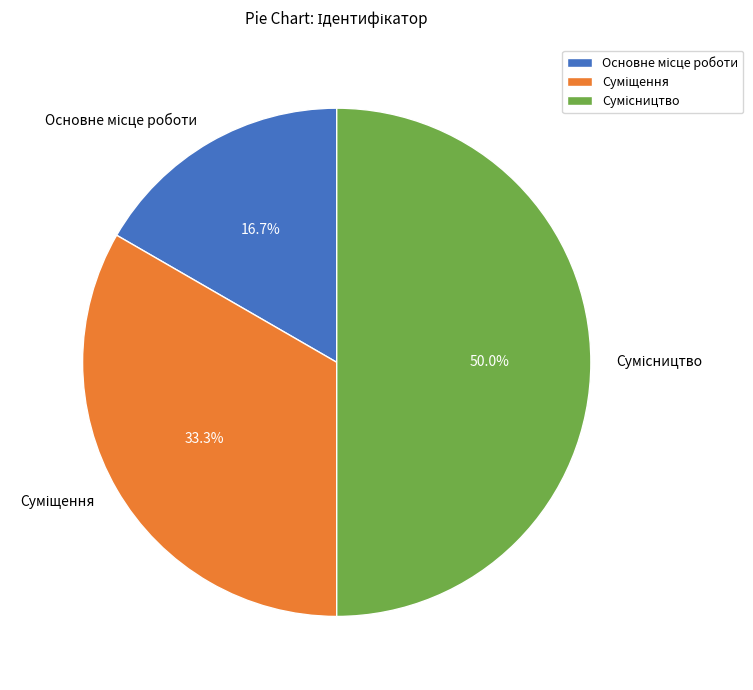

Is Основне місце роботи the majority of the pie?

No